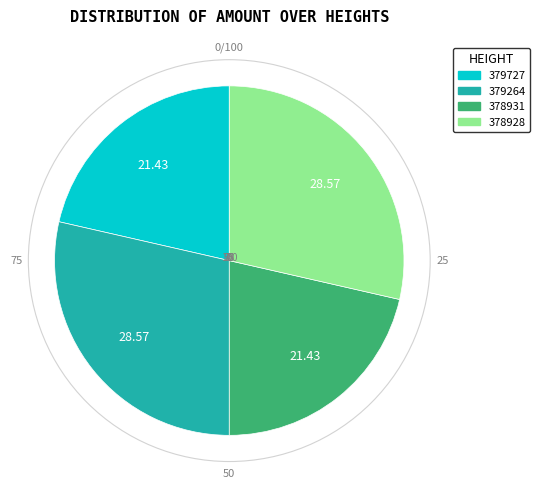

Which has a higher value, 378928 or 378931?

378928